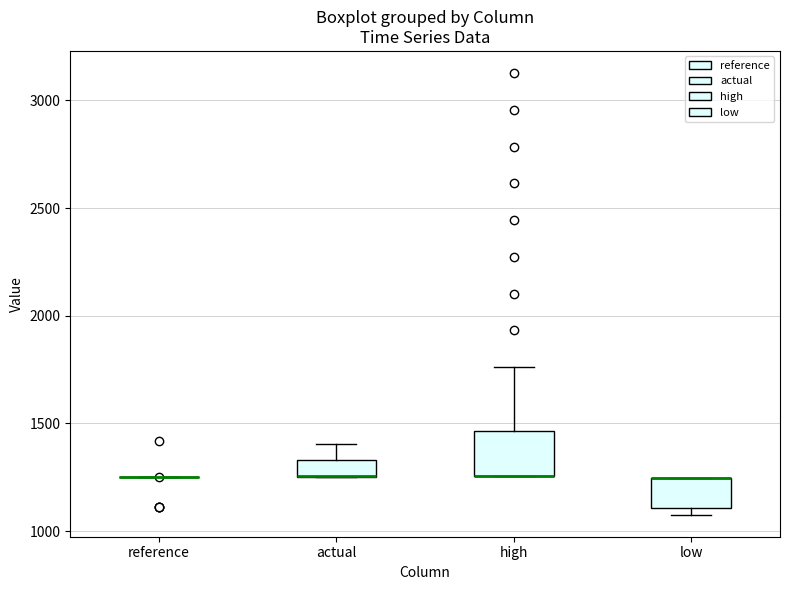

Which box is the tallest, from its lower edge to its upper edge?

high